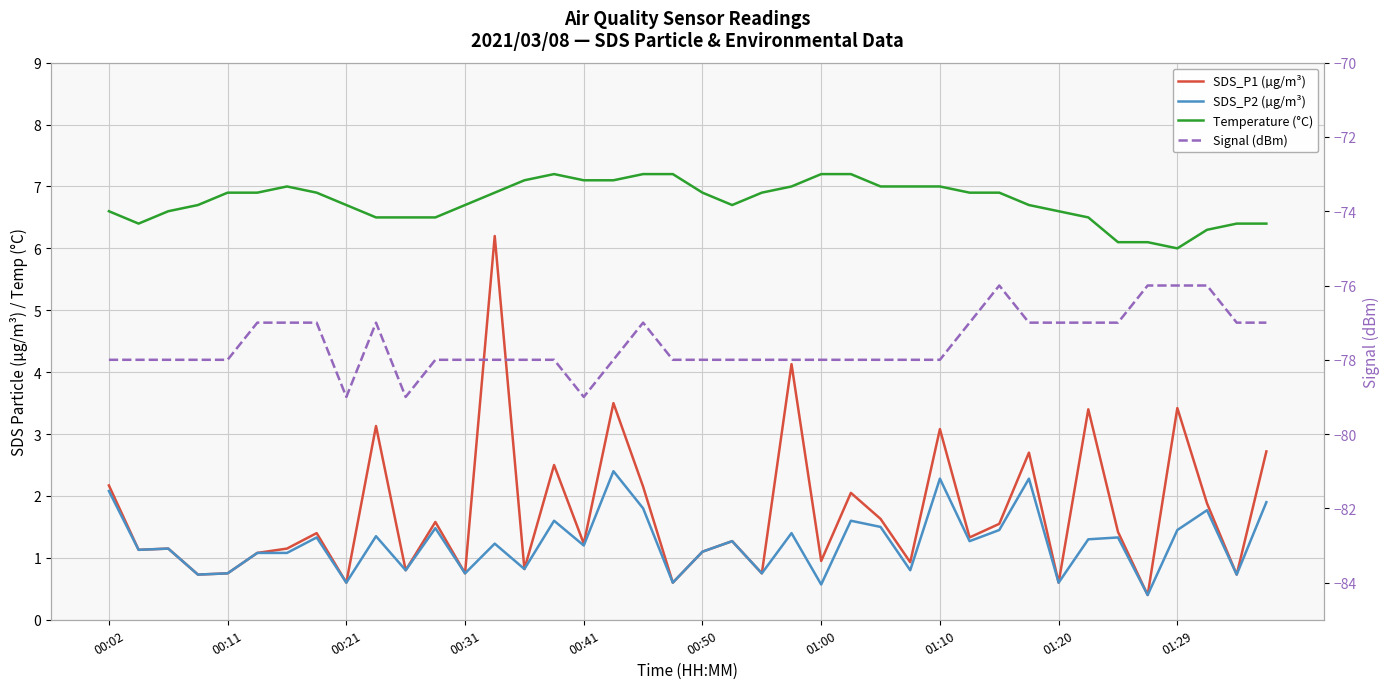

At 14, list the series in order from largest to smallest.

Temperature (°C), SDS_P1 (µg/m³), SDS_P2 (µg/m³), Signal (dBm)